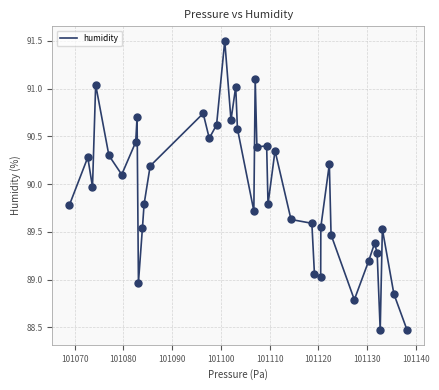

What is the smallest value displayed?

88.5